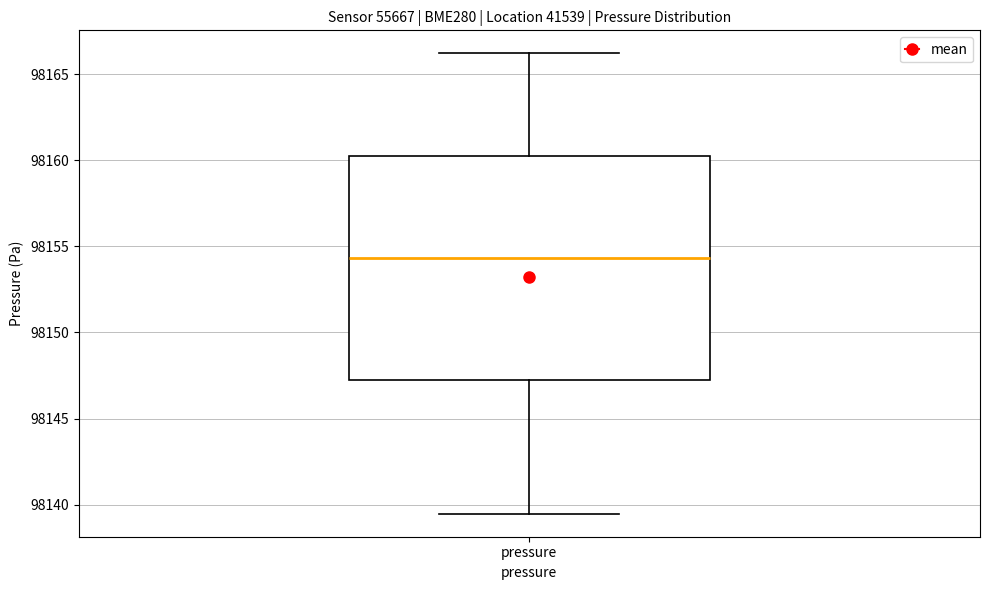

Where does the lower whisker of the box for pressure end on the y-axis? The values are not printed on the chart, so give them approximately, as read against the axis.

98139.5